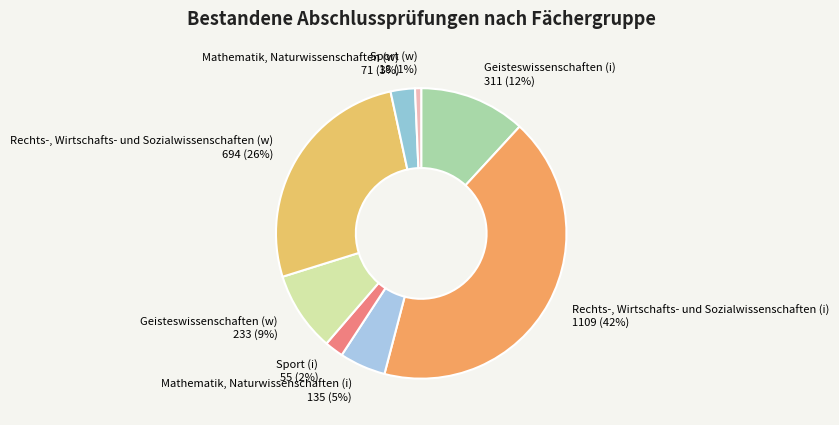

How many slices are in this pie chart?

8